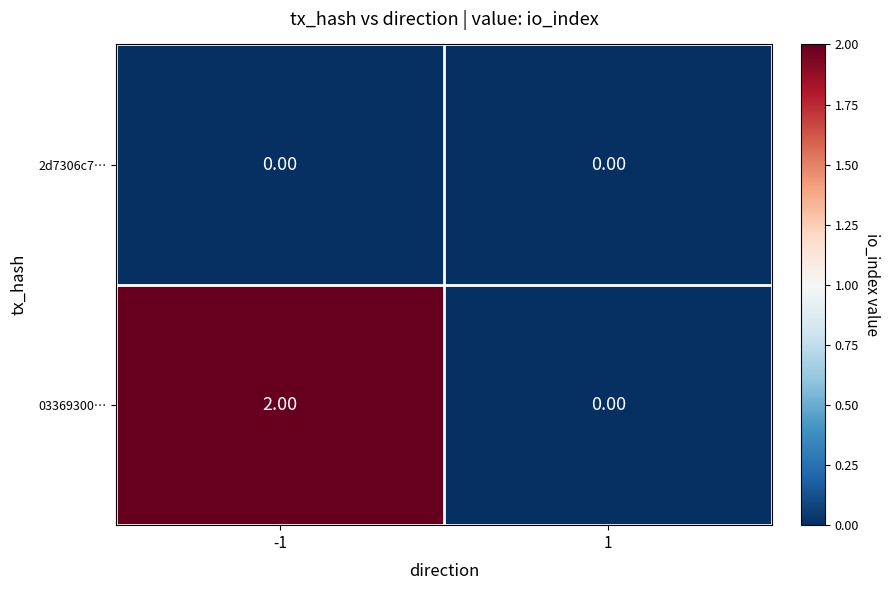

Rank the series by their average value, from highest to lowest.

03369300…, 2d7306c7…